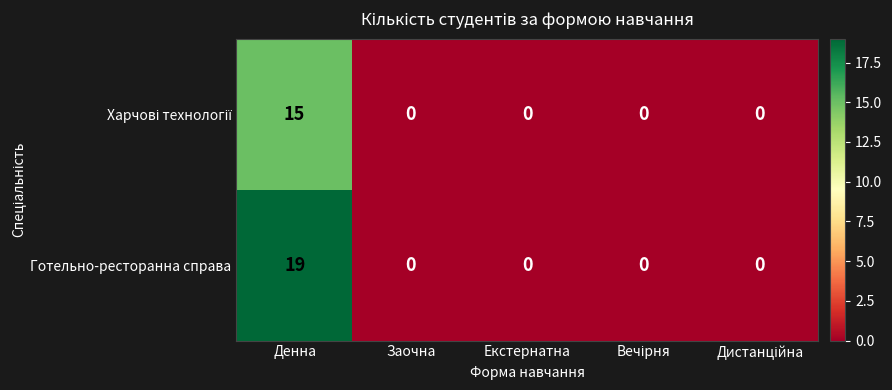

Is it true that Готельно-ресторанна справа equals 0 at Екстернатна?

True